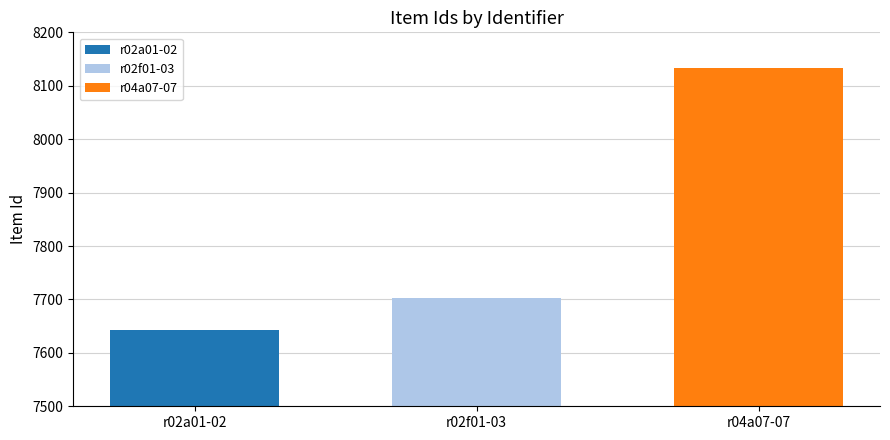

The value of r04a07-07 at r02f01-03 is 13361. True or false?

False